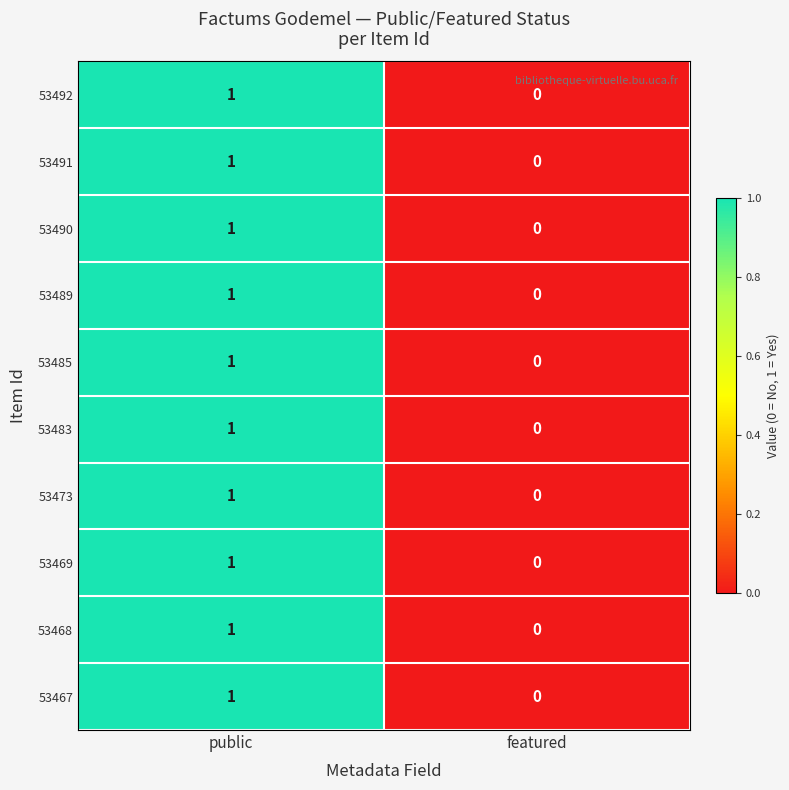

Which category has the highest value across all series?

public